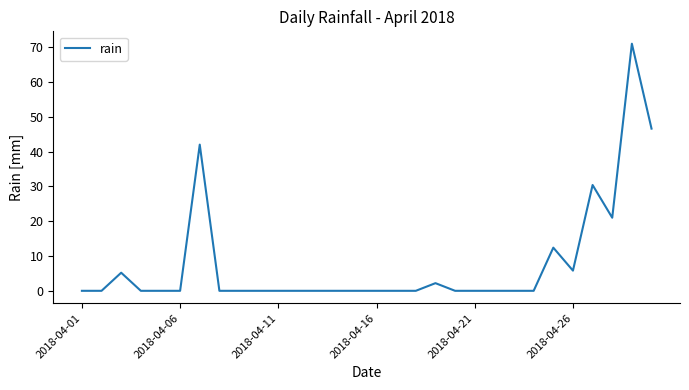

What is the greatest value displayed?

71.0